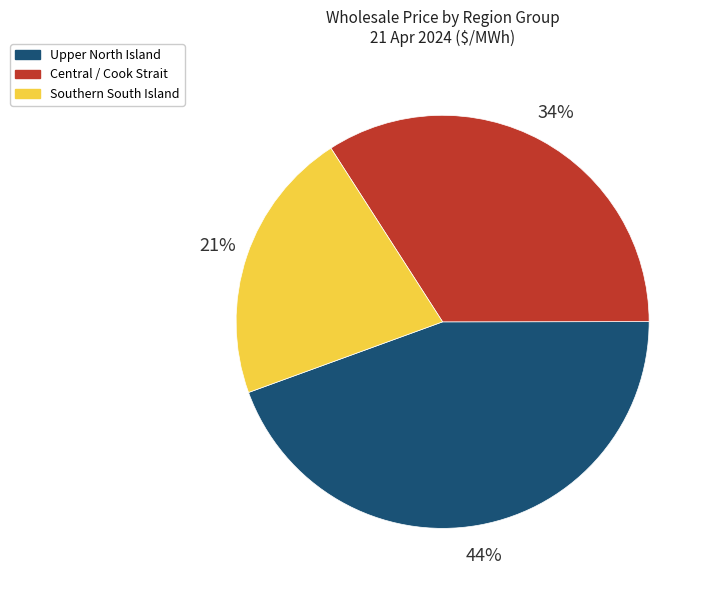

To the nearest percent, what is the average slice percentage?

33%